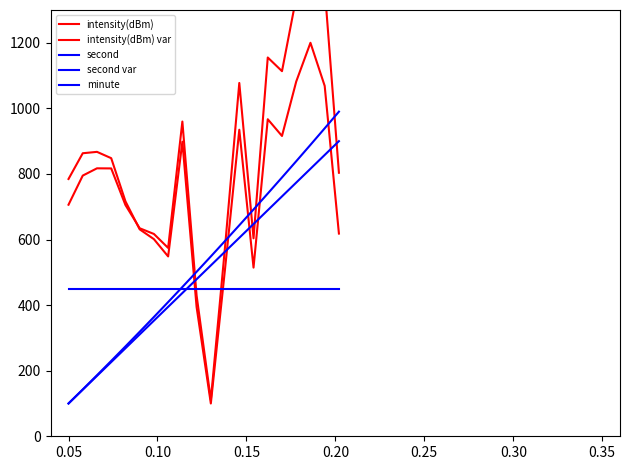

What is the difference between the second highest and minimum values in the intensity(dBm) series?

981.8